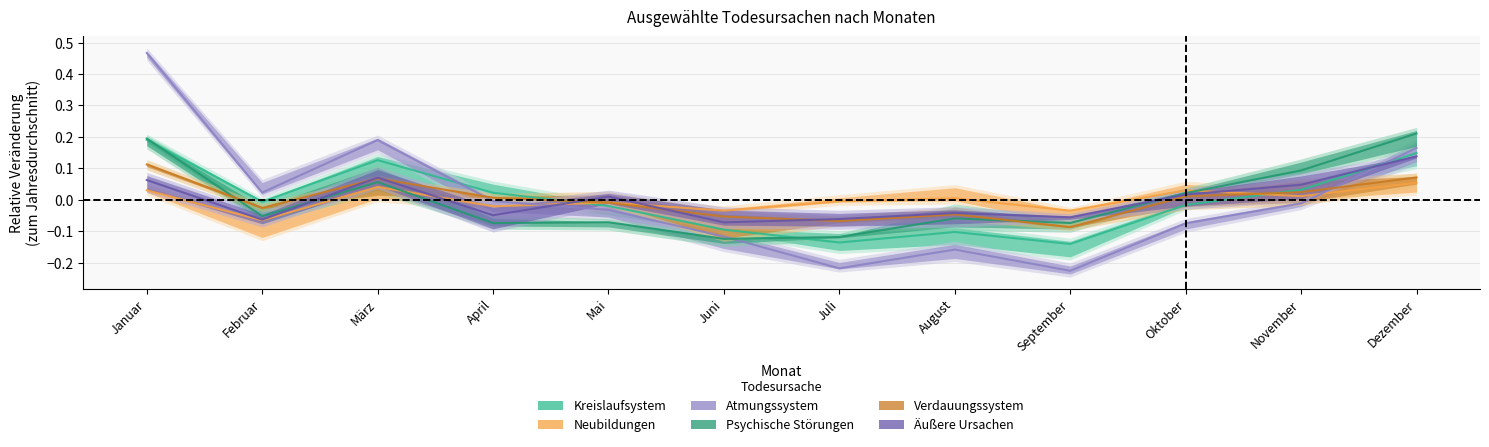

What are all the series names shown in the legend?

Kreislaufsystem, Neubildungen, Atmungssystem, Psychische Störungen, Verdauungssystem, Äußere Ursachen